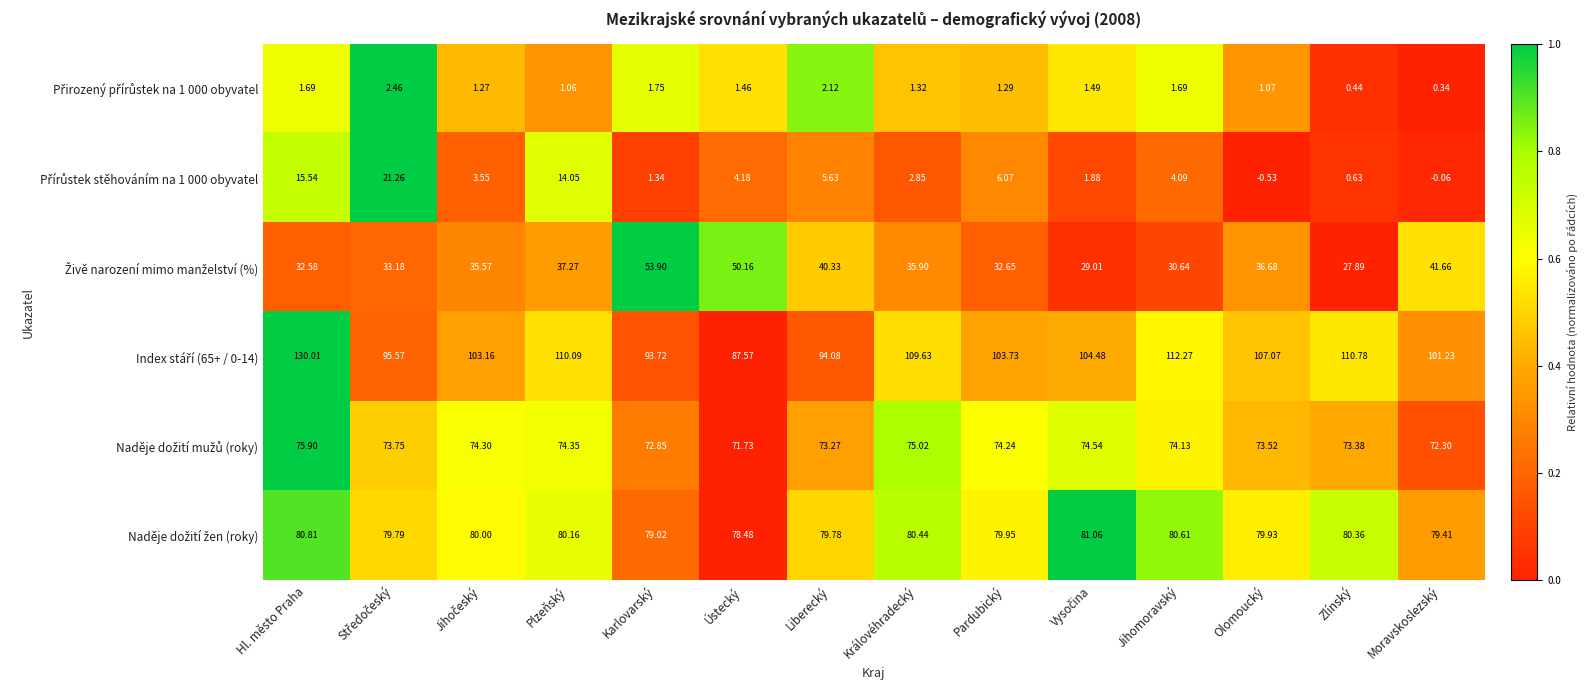

Count the number of categories in the chart.

14